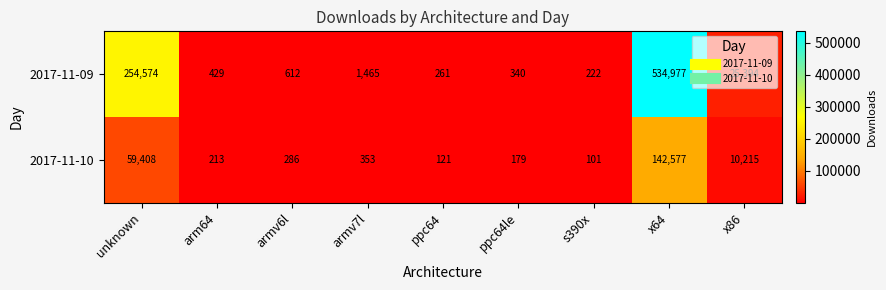

How many data points does each series have?

9